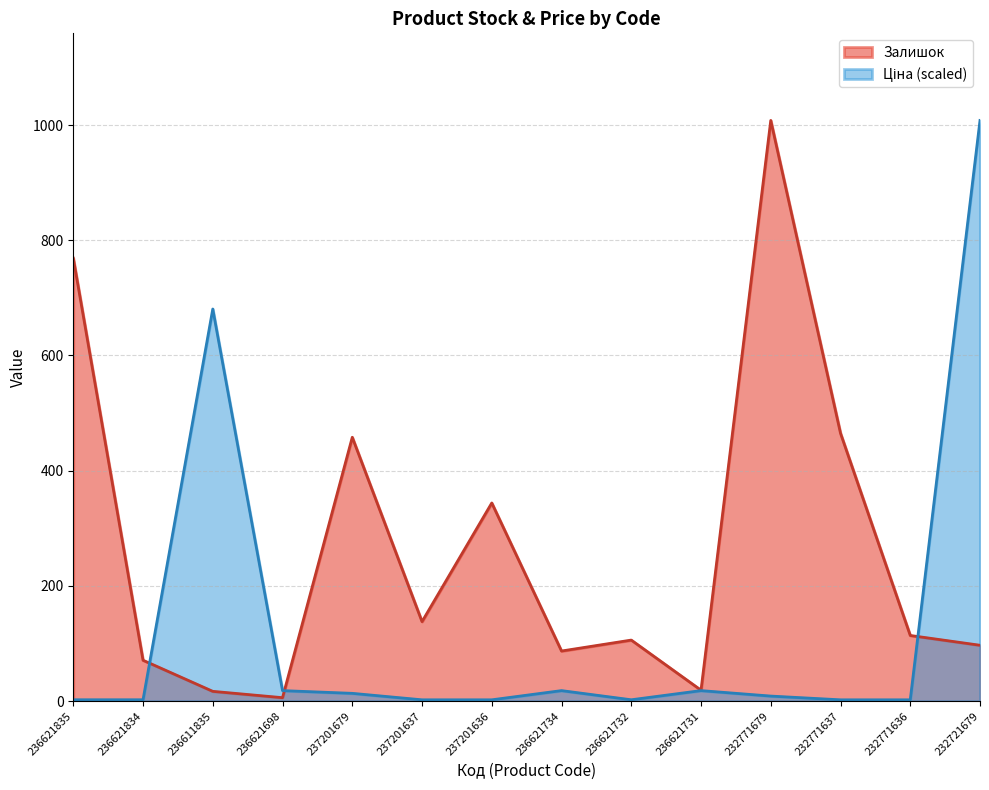

Does the chart have visible grid lines?

Yes